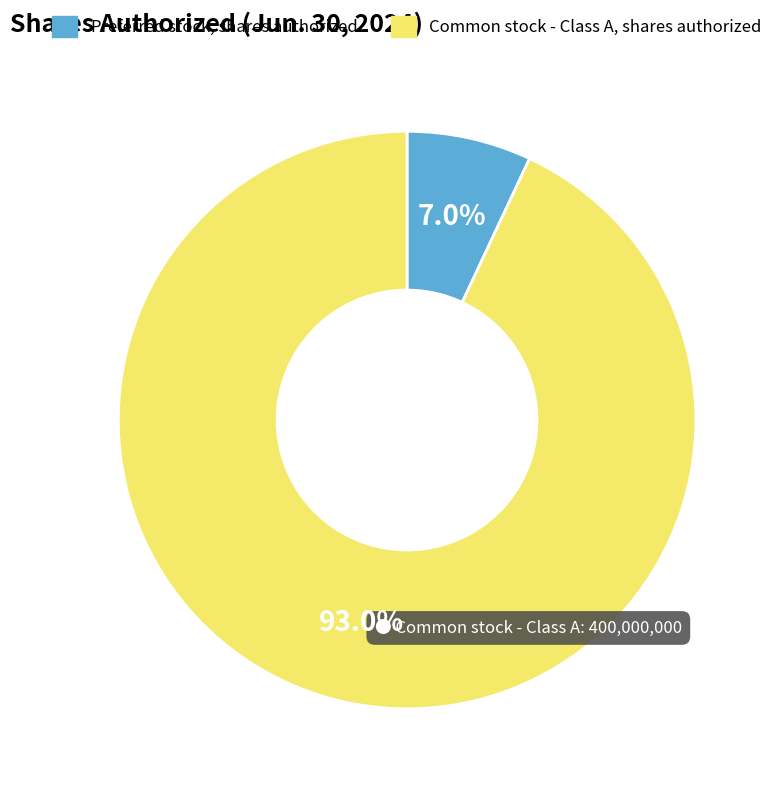

What is the largest slice in the pie chart?

Common stock - Class A, shares authorized